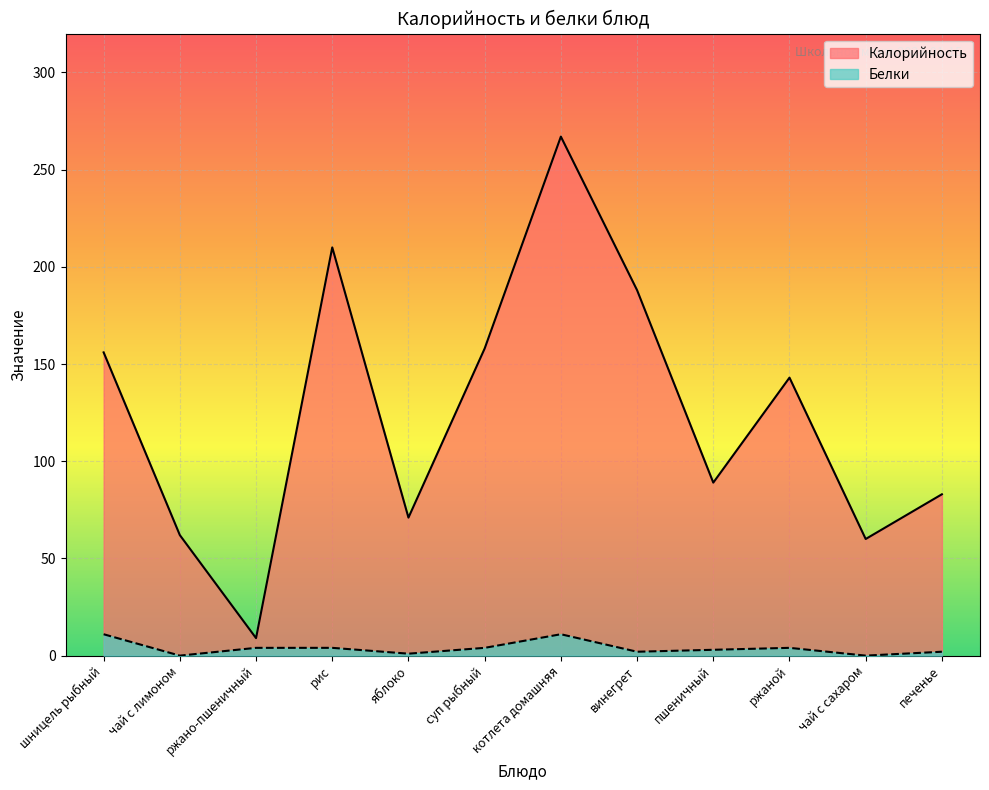

How many lines are shown in the chart?

2